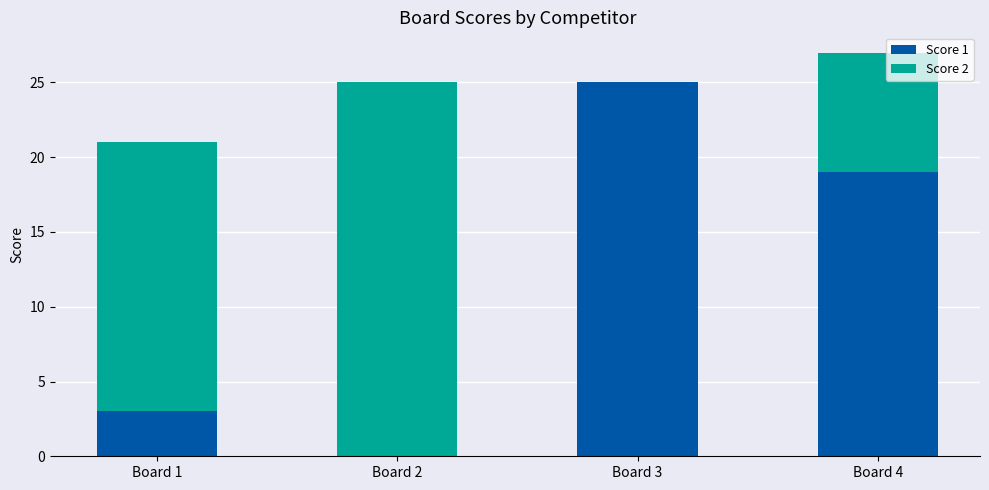

What is the highest value of the Score 1 series?

25